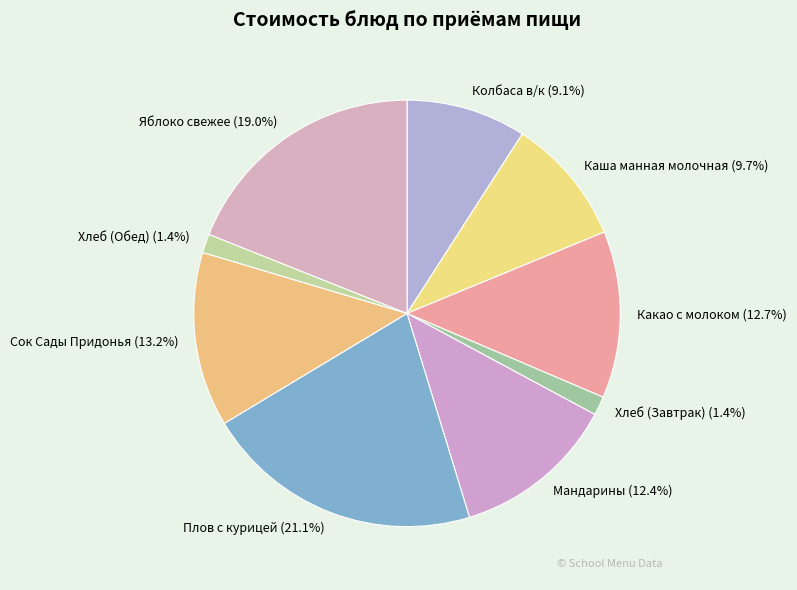

To the nearest percent, what is the average slice percentage?

11%